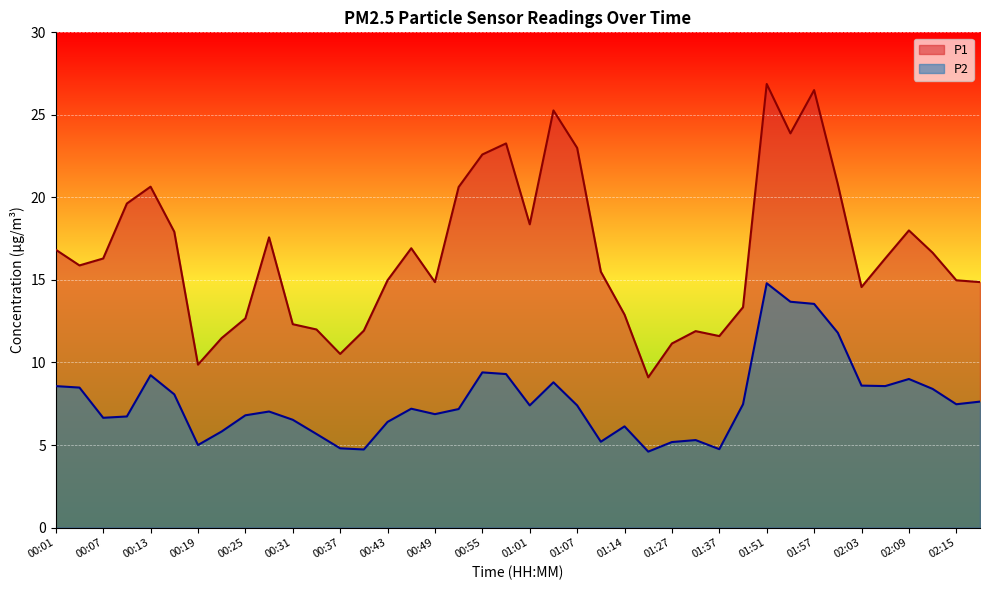

Does the chart display data point markers on the line(s)?

No